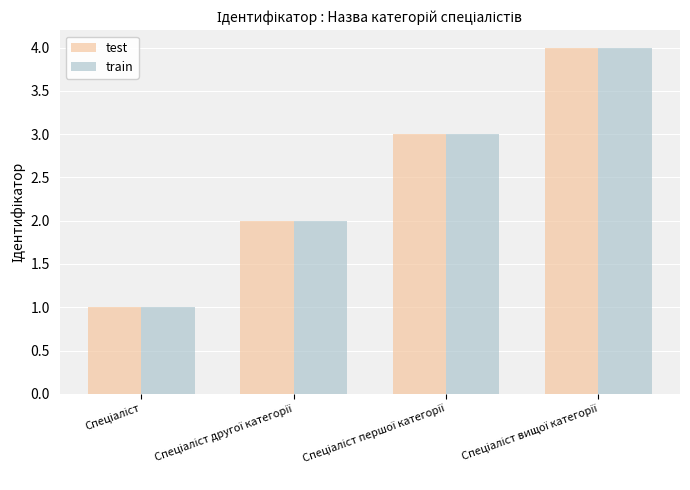

How many data points in train are less than 3?

2